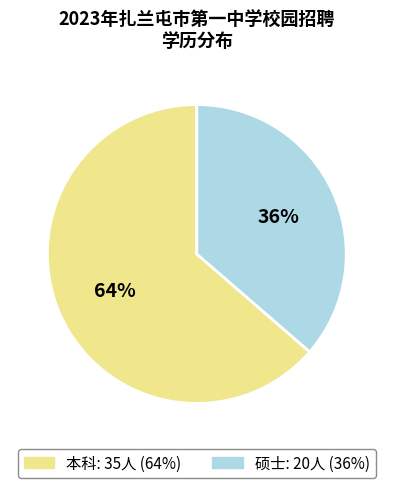

To the nearest percent, what is the combined percentage of 硕士 and 本科?

100%